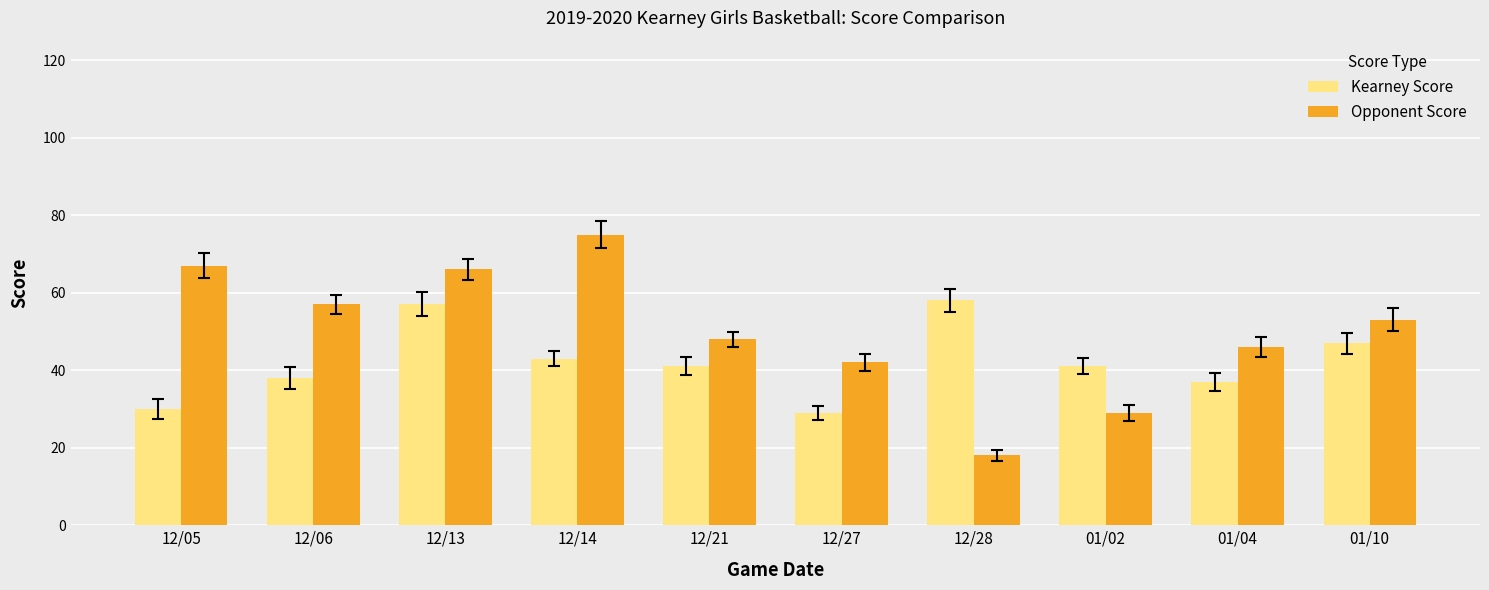

Reading left to right, extract all data points from this chart.

Kearney Score: 30	38	57	43	41	29	58	41	37	47
Opponent Score: 67	57	66	75	48	42	18	29	46	53